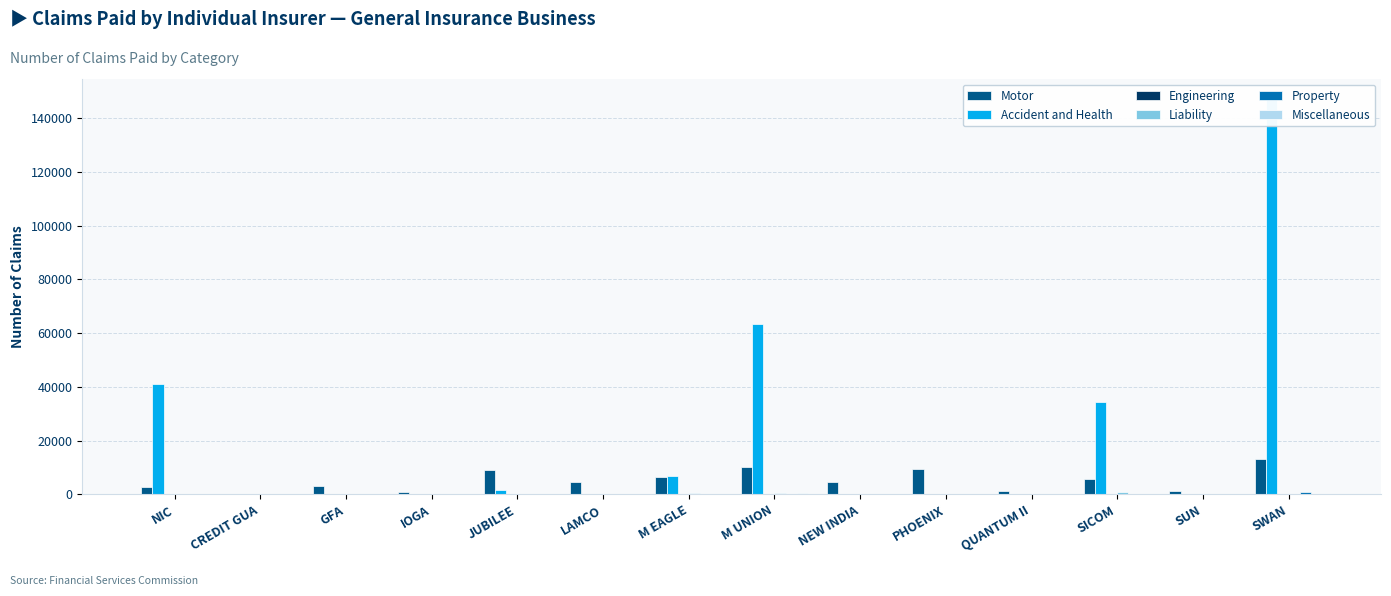

Reading left to right, transcribe all the data shown in this chart.

Motor: NIC=2900	CREDIT GUA=0	GFA=3245	IOGA=1035	JUBILEE=8974	LAMCO=4456	M EAGLE=6375	M UNION=10248	NEW INDIA=4739	PHOENIX=9472	QUANTUM II=1200	SICOM=5881	SUN=1443	SWAN=13172
Accident and Health: NIC=41009	CREDIT GUA=0	GFA=0	IOGA=77	JUBILEE=1691	LAMCO=1	M EAGLE=6992	M UNION=63395	NEW INDIA=4	PHOENIX=8	QUANTUM II=54	SICOM=34390	SUN=4	SWAN=147222
Engineering: NIC=2	CREDIT GUA=0	GFA=0	IOGA=3	JUBILEE=41	LAMCO=2	M EAGLE=114	M UNION=146	NEW INDIA=4	PHOENIX=2	QUANTUM II=16	SICOM=29	SUN=5	SWAN=145
Liability: NIC=53	CREDIT GUA=0	GFA=5	IOGA=2	JUBILEE=24	LAMCO=5	M EAGLE=684	M UNION=334	NEW INDIA=8	PHOENIX=1	QUANTUM II=18	SICOM=737	SUN=21	SWAN=234
Property: NIC=16	CREDIT GUA=0	GFA=7	IOGA=1	JUBILEE=89	LAMCO=5	M EAGLE=185	M UNION=255	NEW INDIA=34	PHOENIX=15	QUANTUM II=28	SICOM=112	SUN=2	SWAN=1006
Miscellaneous: NIC=0	CREDIT GUA=0	GFA=1	IOGA=1	JUBILEE=17	LAMCO=6	M EAGLE=104	M UNION=490	NEW INDIA=16	PHOENIX=13	QUANTUM II=4	SICOM=187	SUN=2	SWAN=136